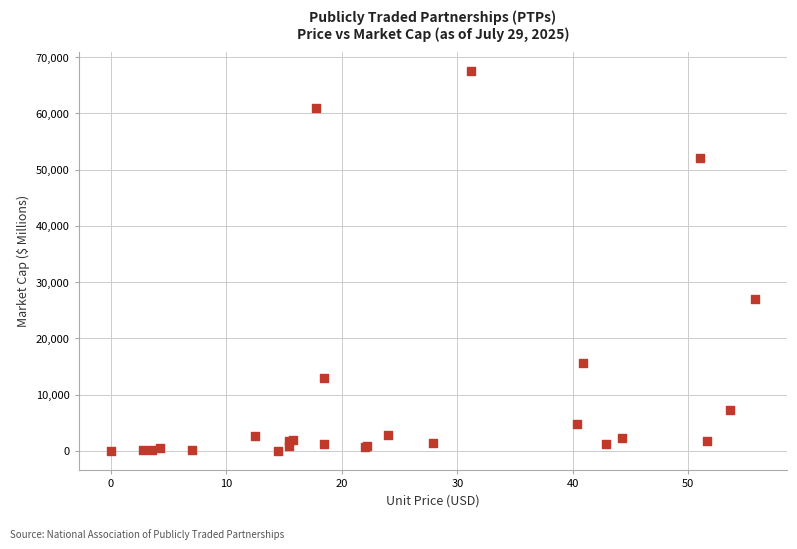

What Y value in the scatter plot is closest to 33780?

26990.5